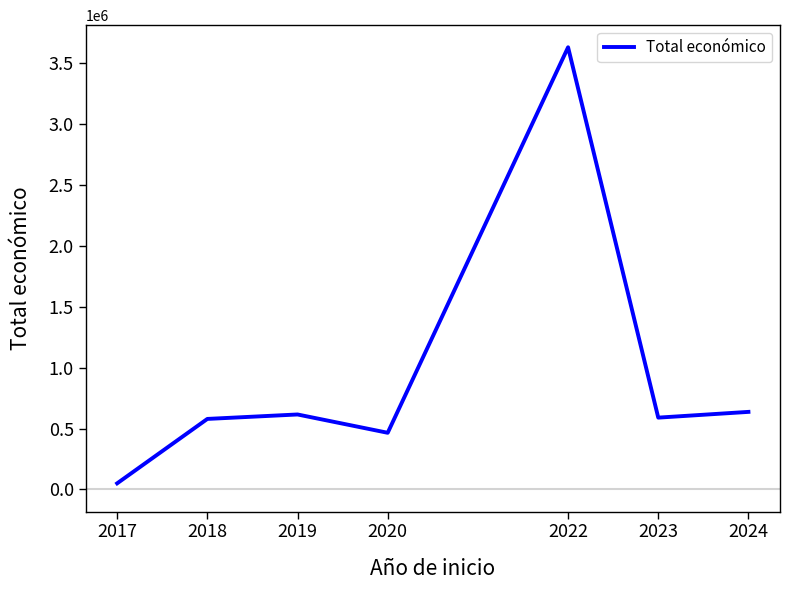

Read the value at 2020.

465129.7